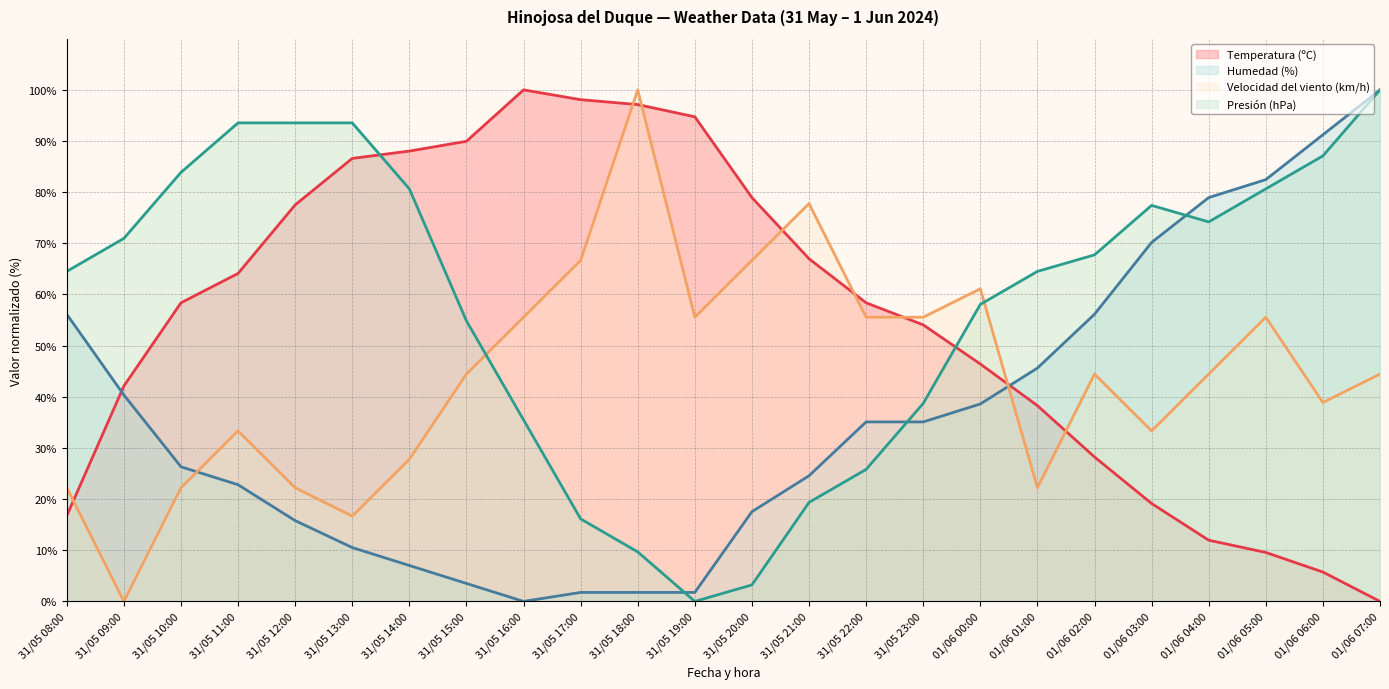

At which label does Humedad (%) reach its minimum?

31/05 16:00